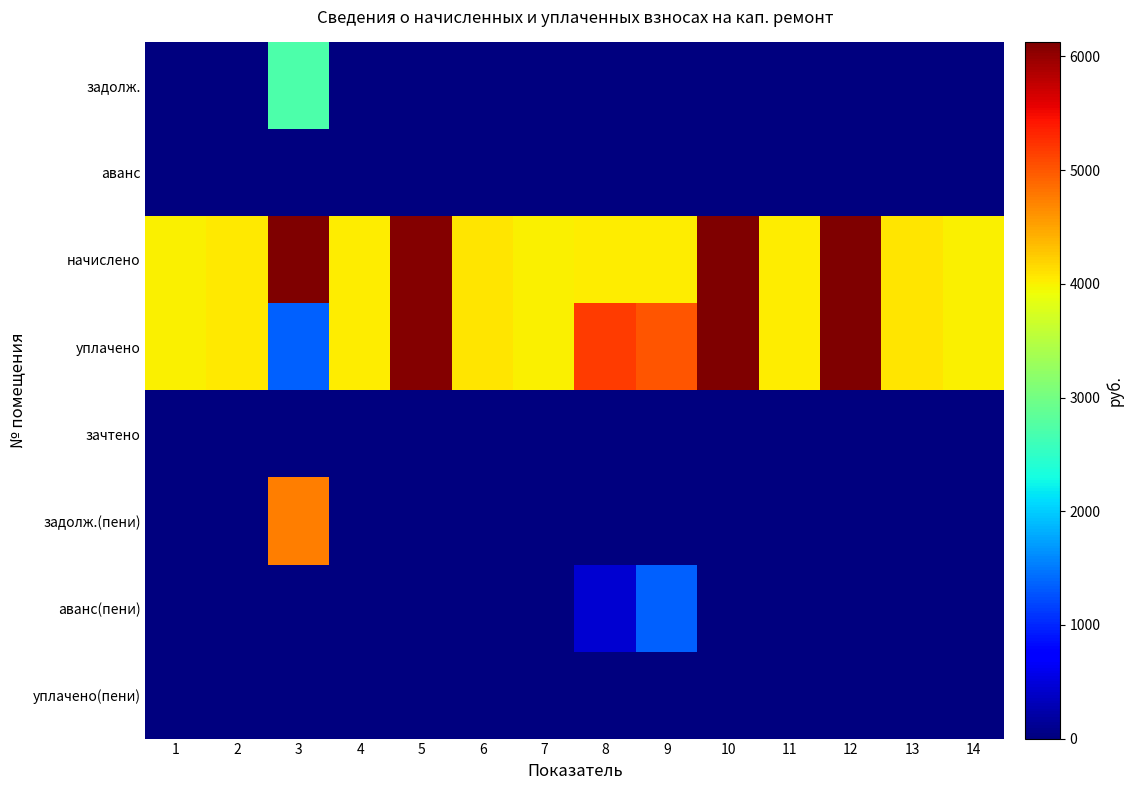

At how many categories does at least one series exceed 1117?

14